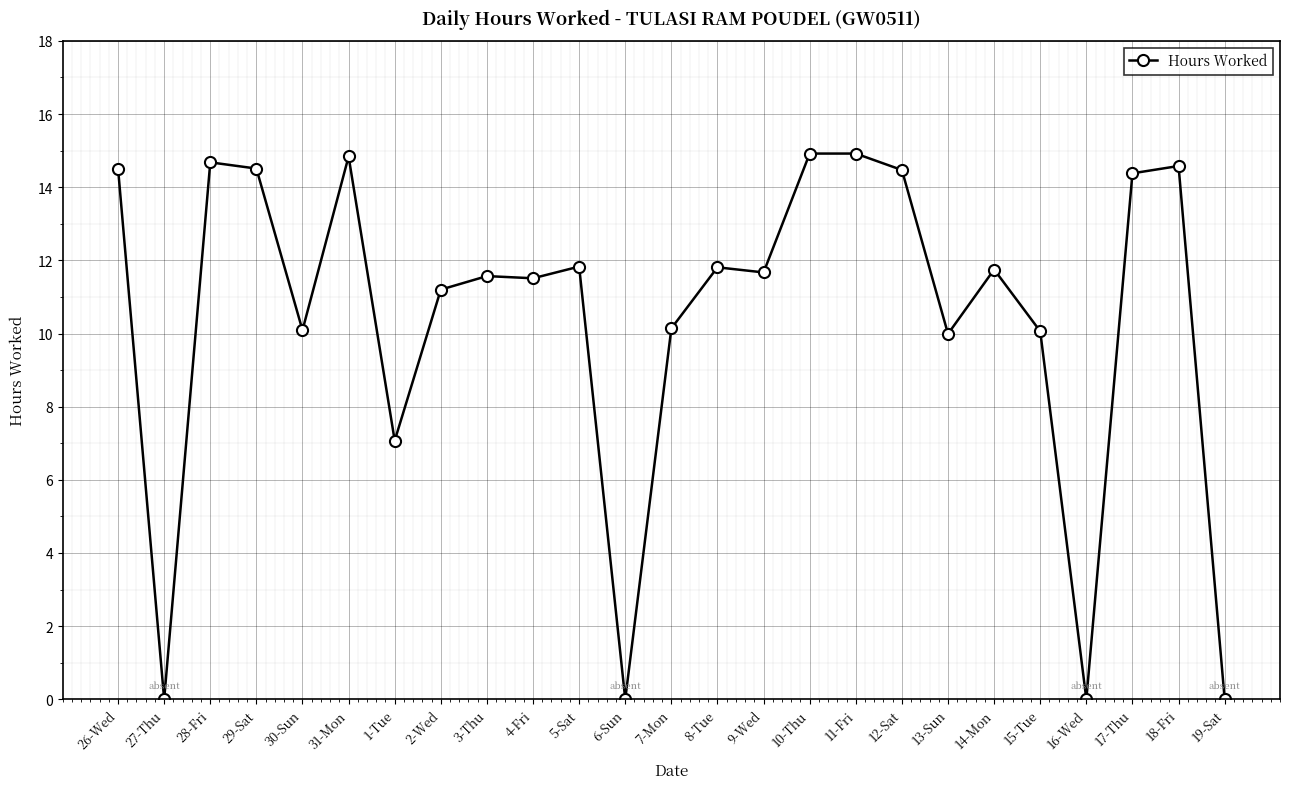

What is the difference between the values at 7-Mon and 16-Wed?

10.1